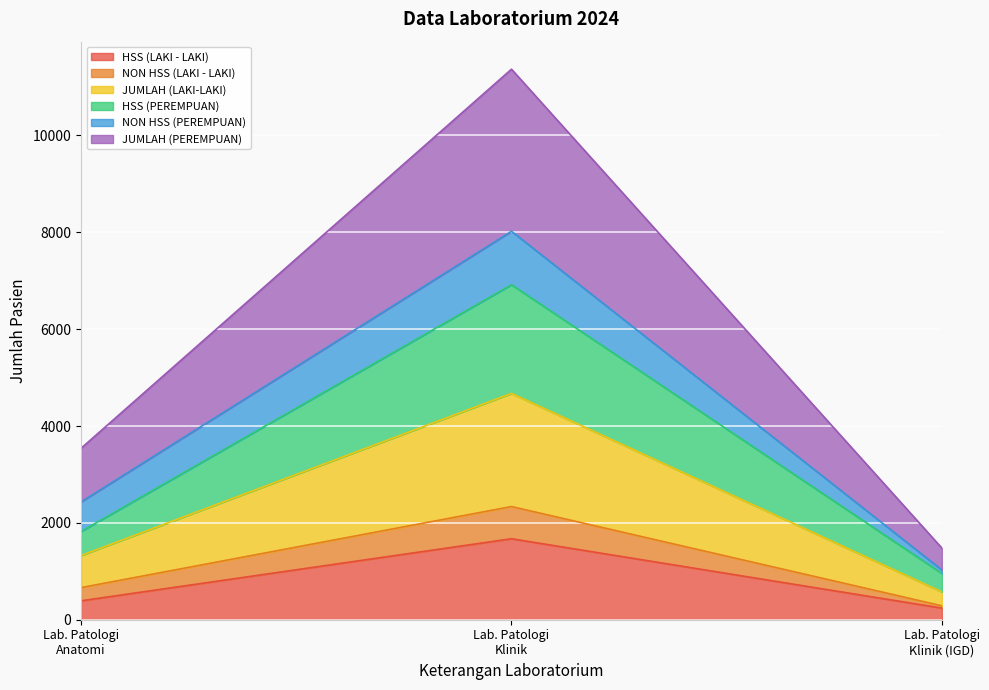

What is the lowest value of the HSS (LAKI - LAKI) series?

240